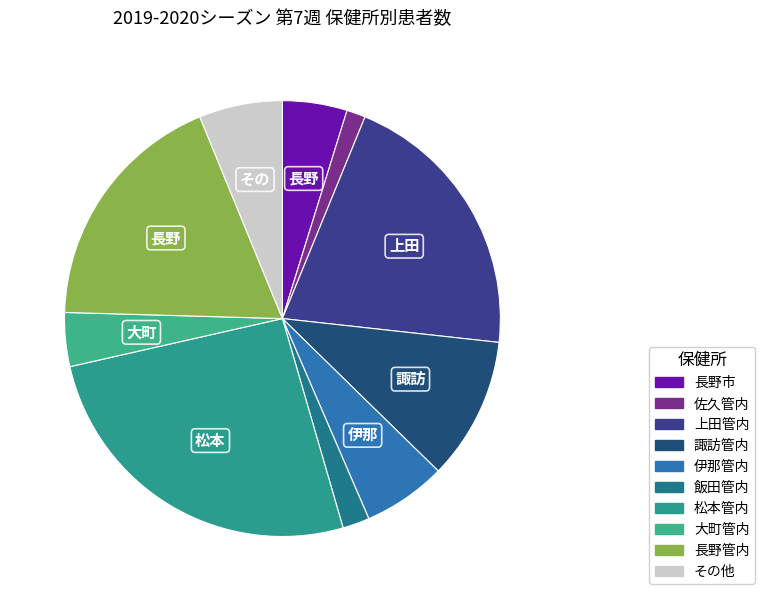

To the nearest percent, what is the average slice percentage?

10%